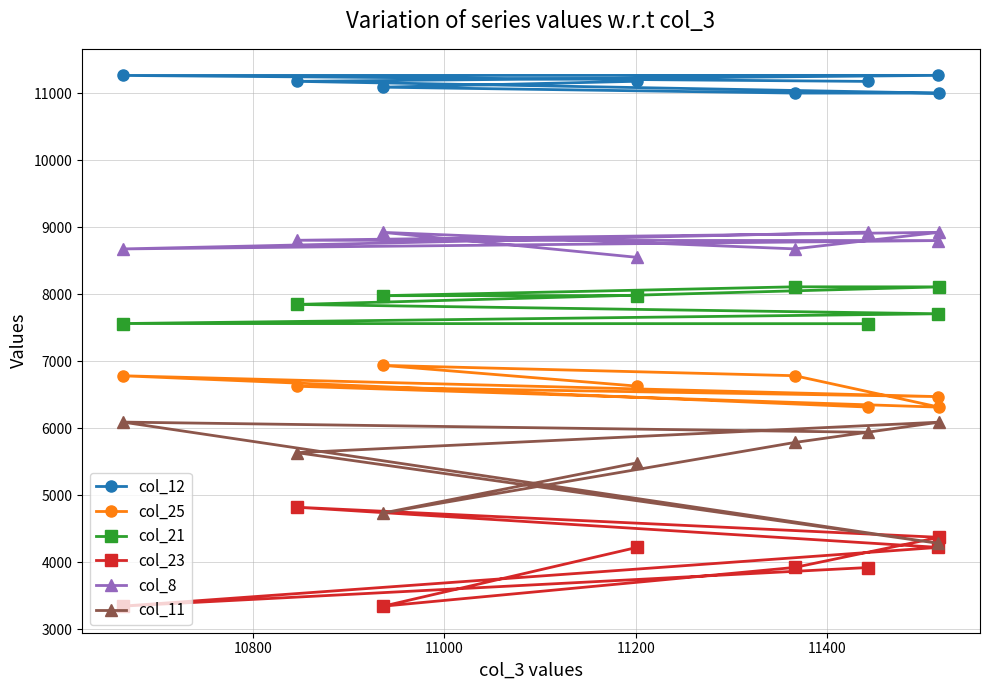

What is the value of the col_25 point at the 4th from the left?

6630